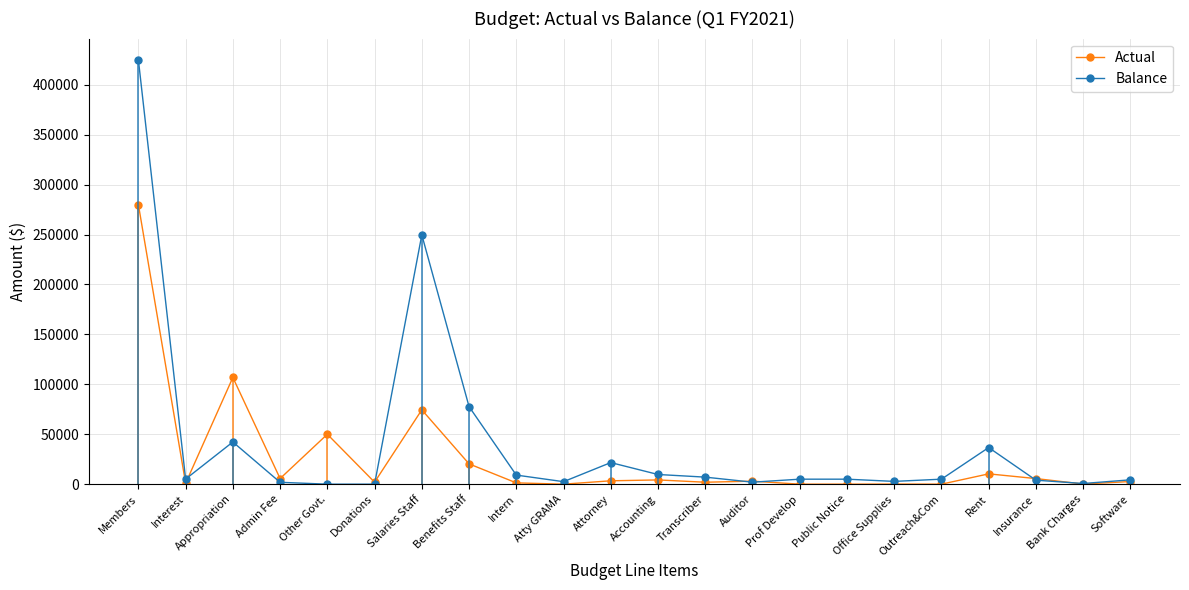

Which series has the largest range (max minus min)?

Balance